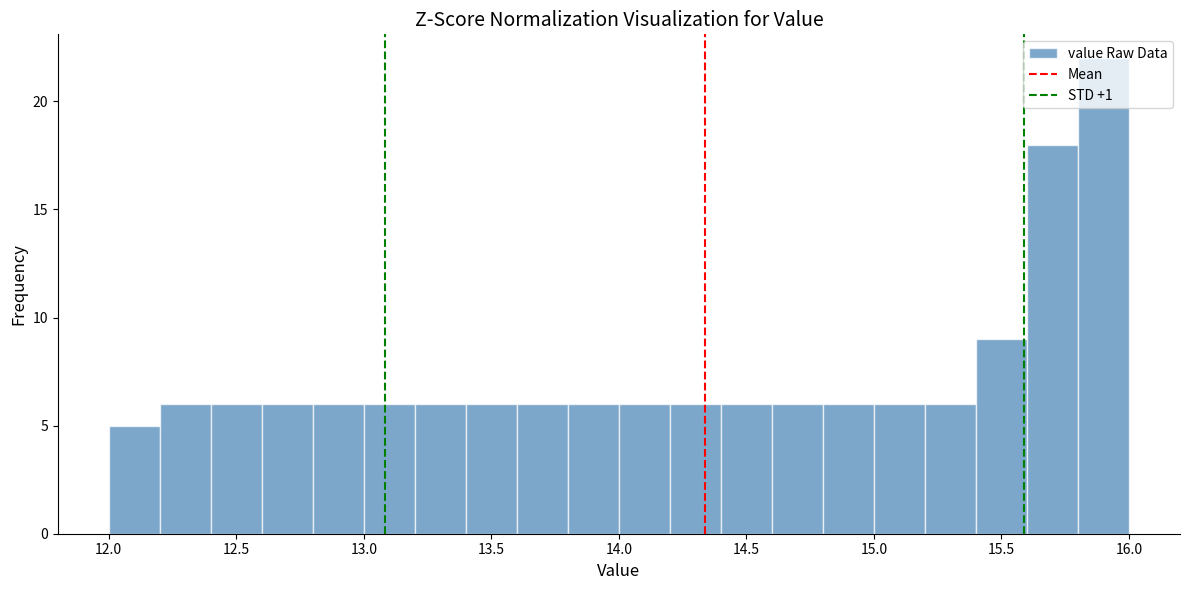

Which range on the x-axis has the tallest bar?

15.8 to 16.0